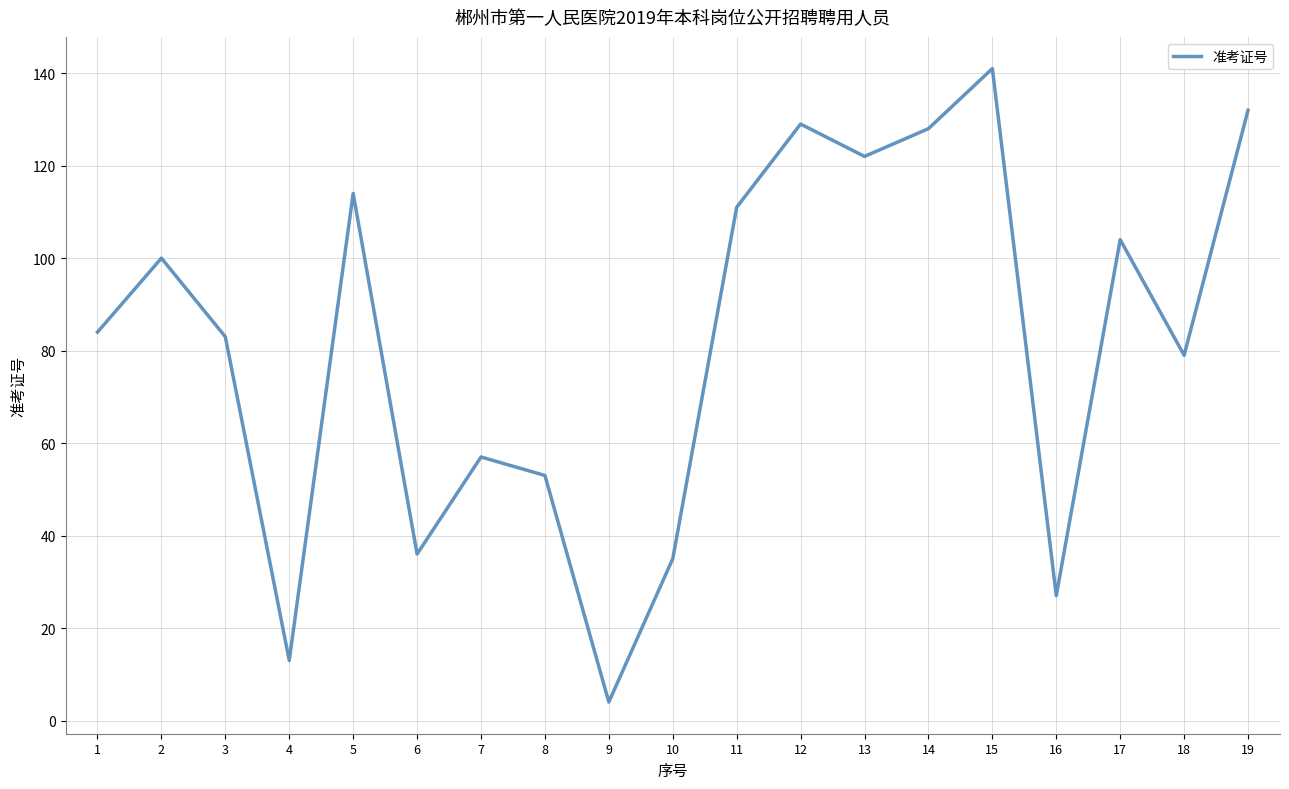

The value at 12 is 129. True or false?

True